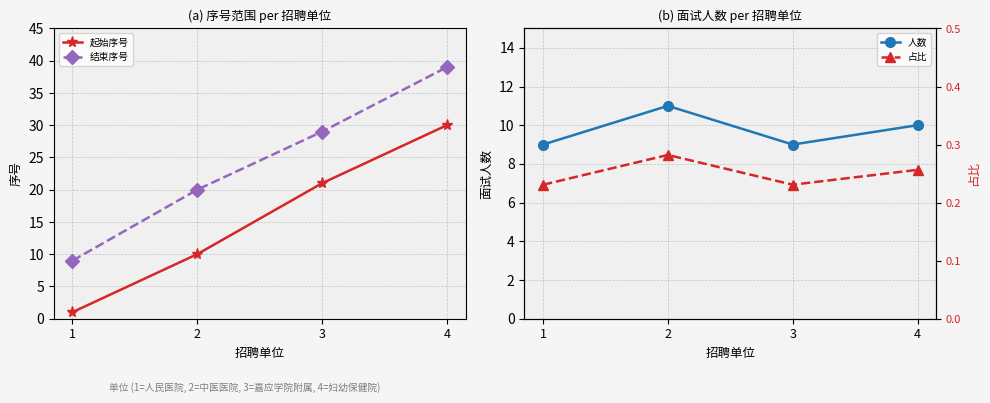

List the series in order of their peak value, highest first.

结束序号, 起始序号, 人数, 占比